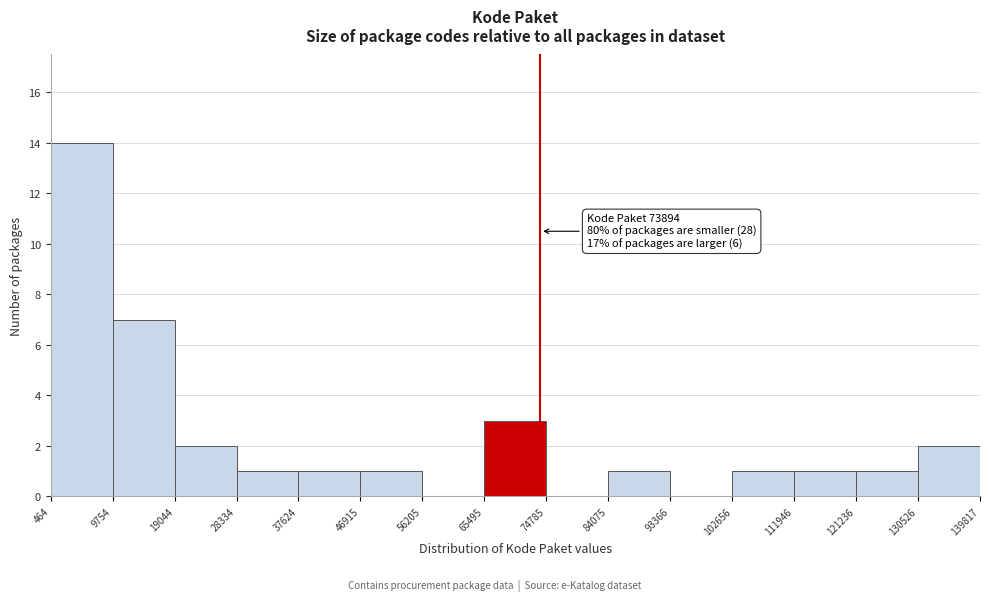

Over which range of the x-axis is the bar tallest?

464 to 9754